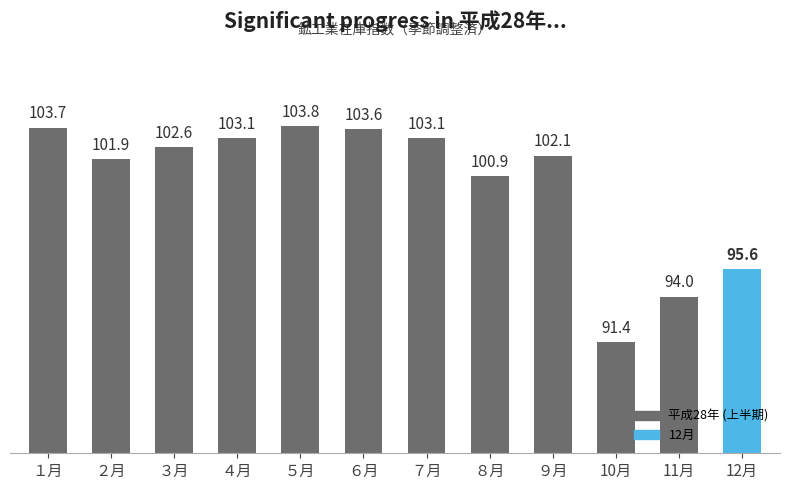

Count the number of values greater than 102.

7